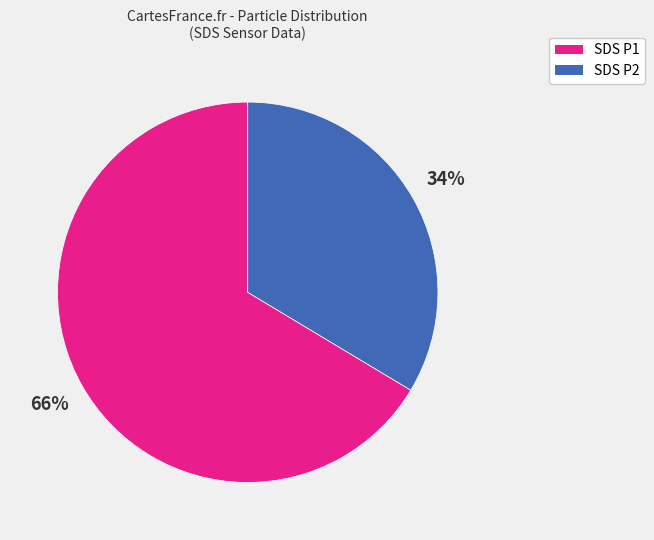

Is there any slice that represents more than half of the pie?

Yes